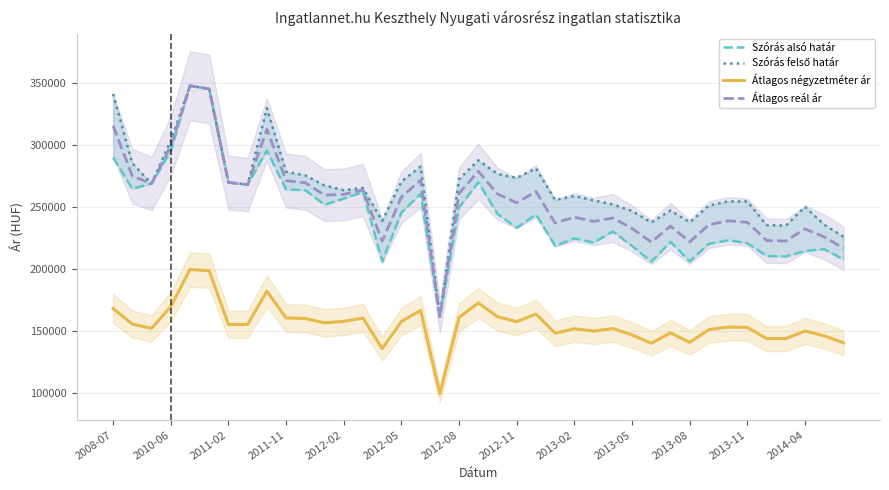

True or false: Átlagos négyzetméter ár and Átlagos reál ár intersect in this chart.

False